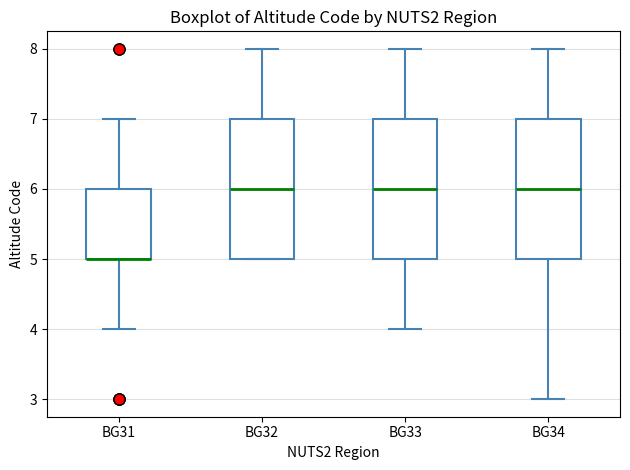

Reading left to right, transcribe this box plot: for each box, give where its median line is, the range the box spans, and where its two whiskers end, as read against the y-axis. The values are not printed on the chart, so give them approximately, as read against the axis.

BG31: median 5 (drawn on the box's lower edge), box 5 to 6, whiskers 4 to 7
BG32: median 6, box 5 to 7, whiskers 5 to 8
BG33: median 6, box 5 to 7, whiskers 4 to 8
BG34: median 6, box 5 to 7, whiskers 3 to 8